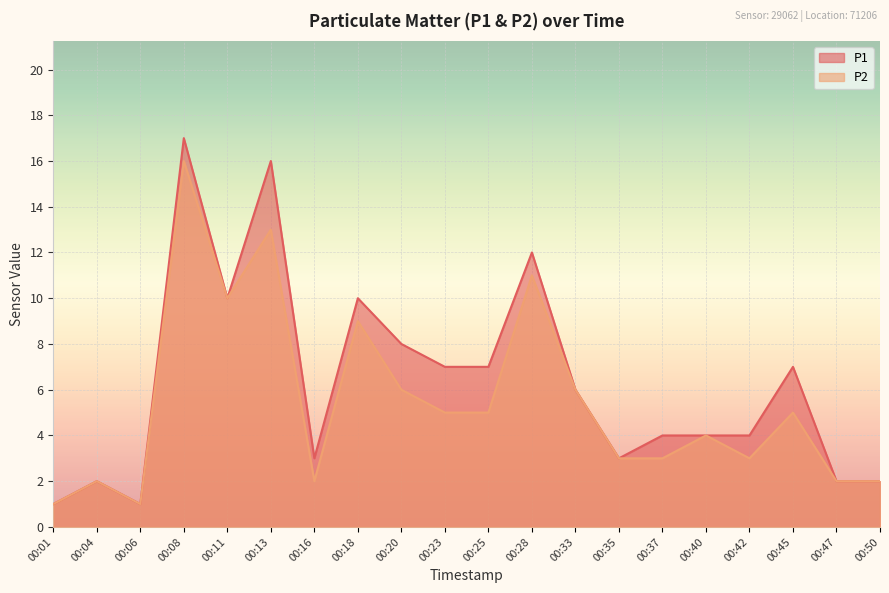

True or false: P1 and P2 intersect in this chart.

False